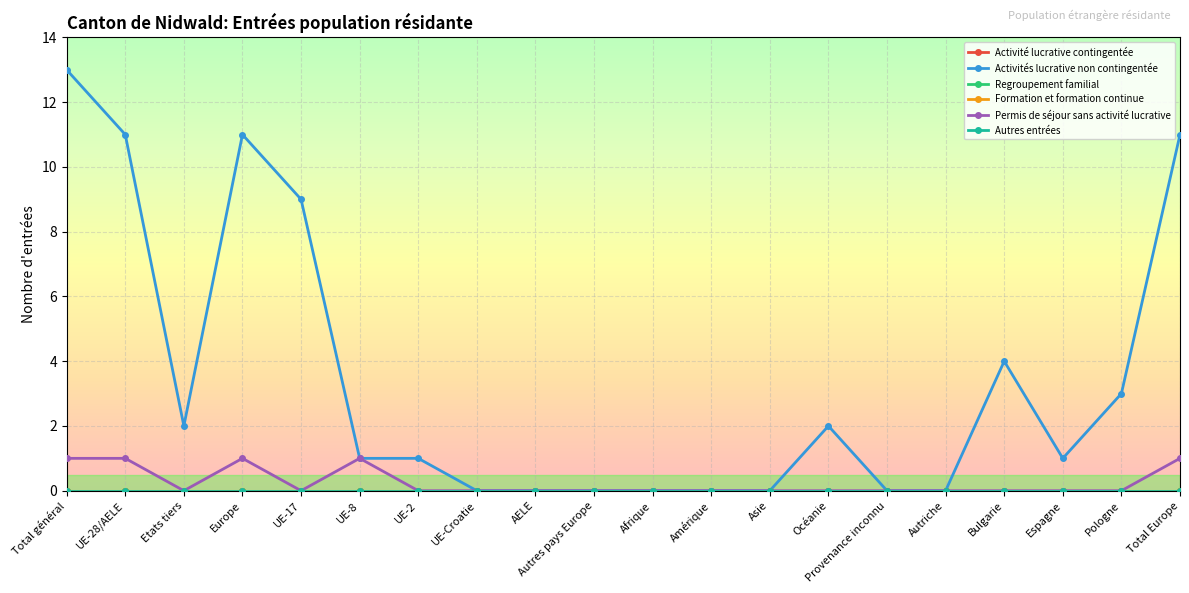

True or false: Formation et formation continue and Permis de séjour sans activité lucrative cross at least once.

False